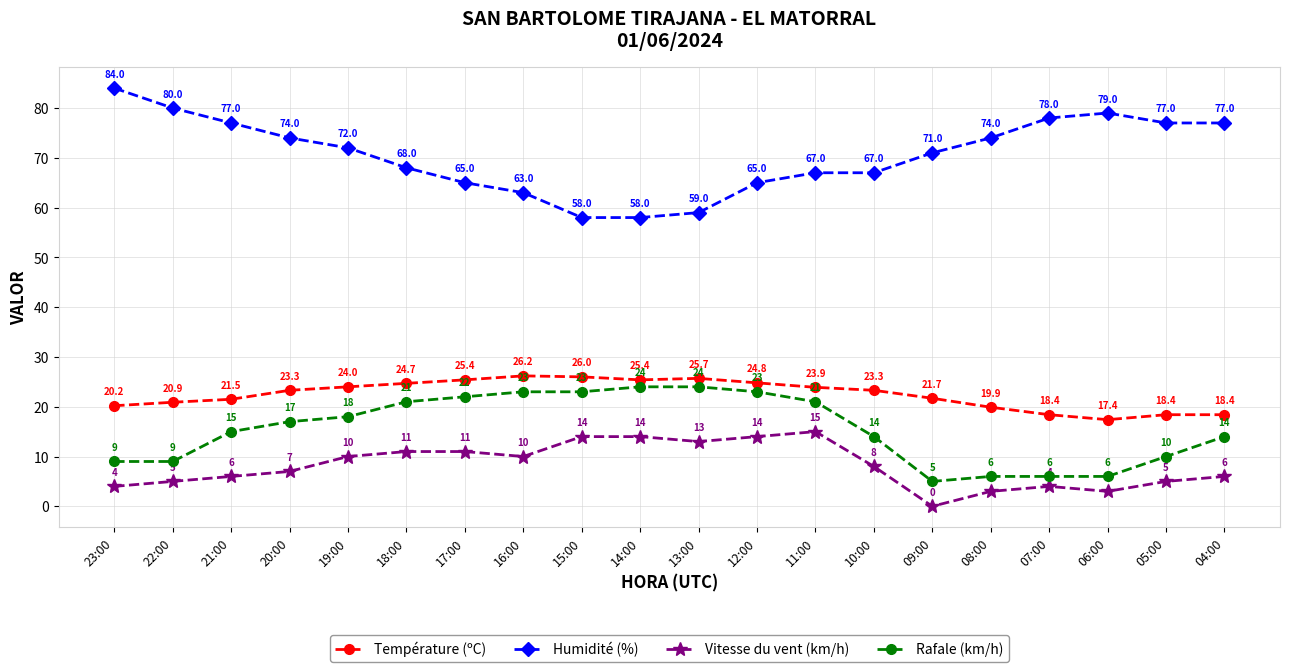

At which label is Humidité (%) closest to 71?

09:00